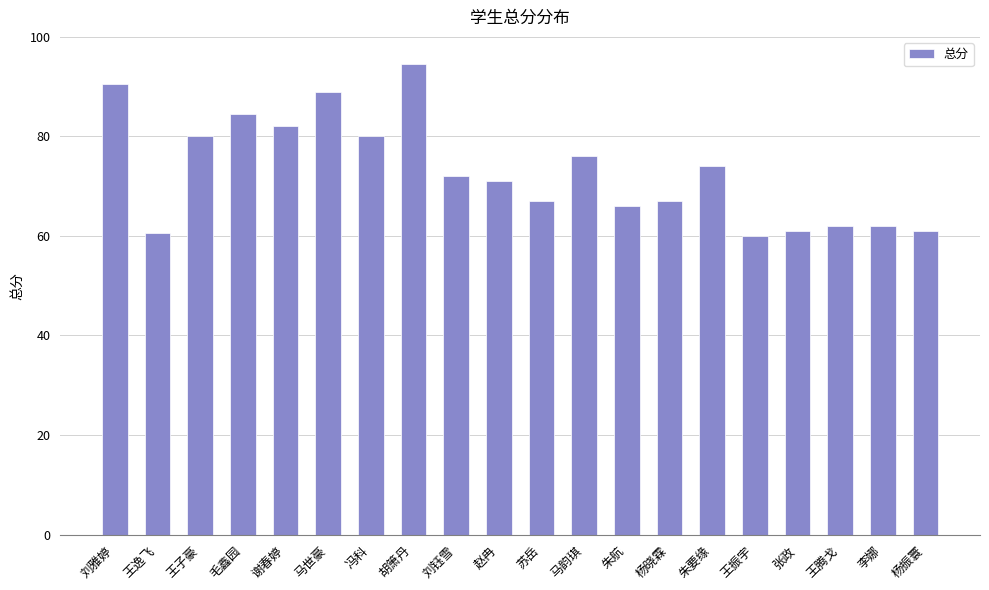

Reading right to left, what are all the values shown in this chart?

杨振寰=61.0	李娜=62.0	王腾戈=62.0	张政=61.0	王振宇=60.0	朱要缘=74.0	杨晓霖=67.0	朱航=66.0	马韵琪=76.0	苏岳=67.0	赵冉=71.0	刘钰雪=72.0	胡箫丹=94.5	冯科=80.0	马世豪=89.0	谢春婷=82.0	毛鑫园=84.5	王子豪=80.0	王逸飞=60.5	刘雅婷=90.5